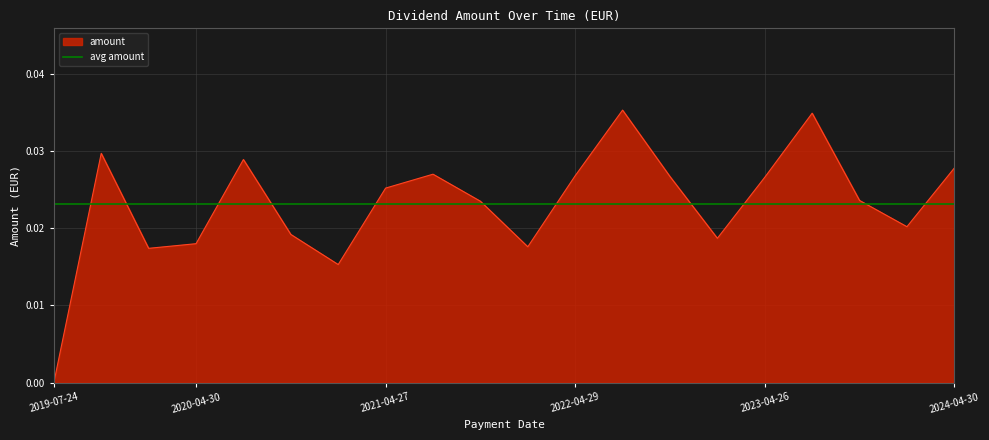

Where is the data nearest to the value 0?

2019-07-24